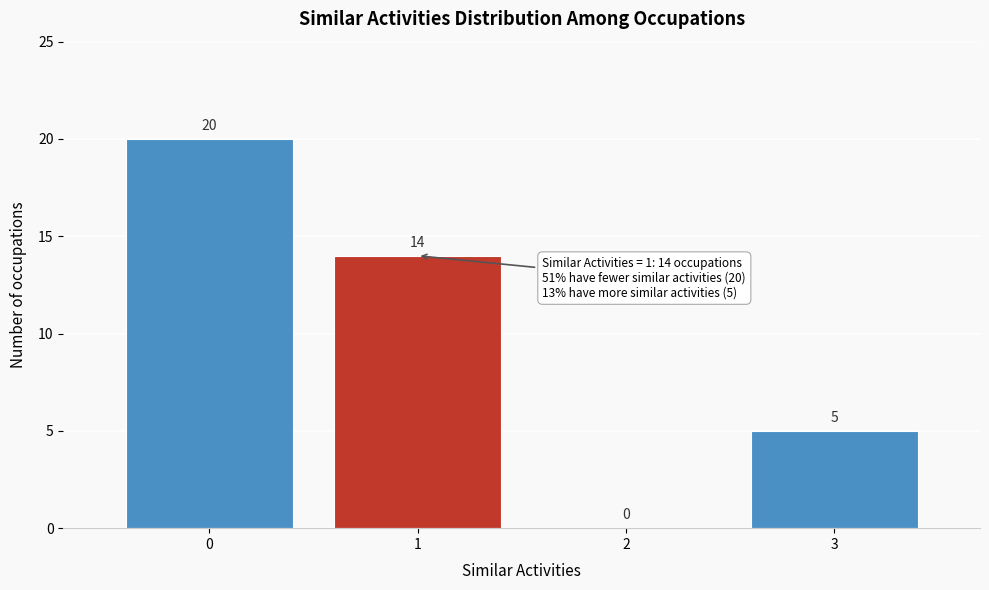

Reading left to right, extract all data points from this chart.

0=20	1=14	2=0	3=5